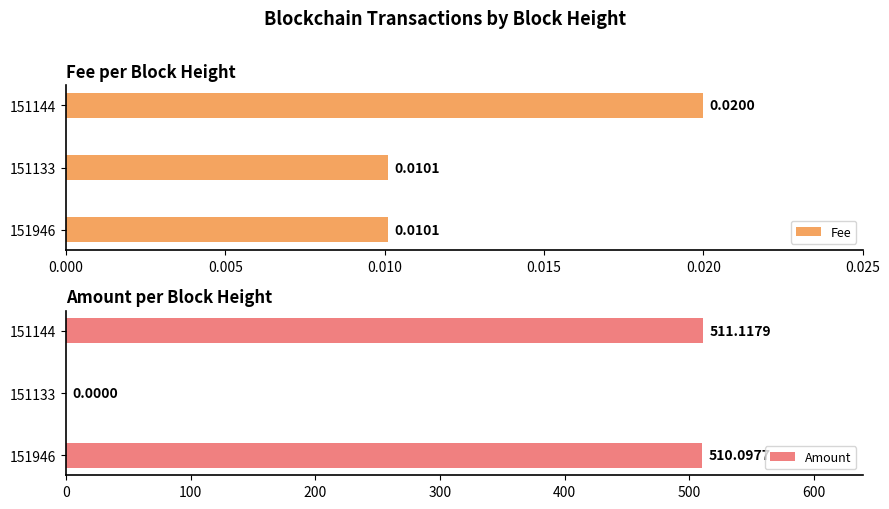

Rank the series by their average value, from highest to lowest.

Amount, Fee